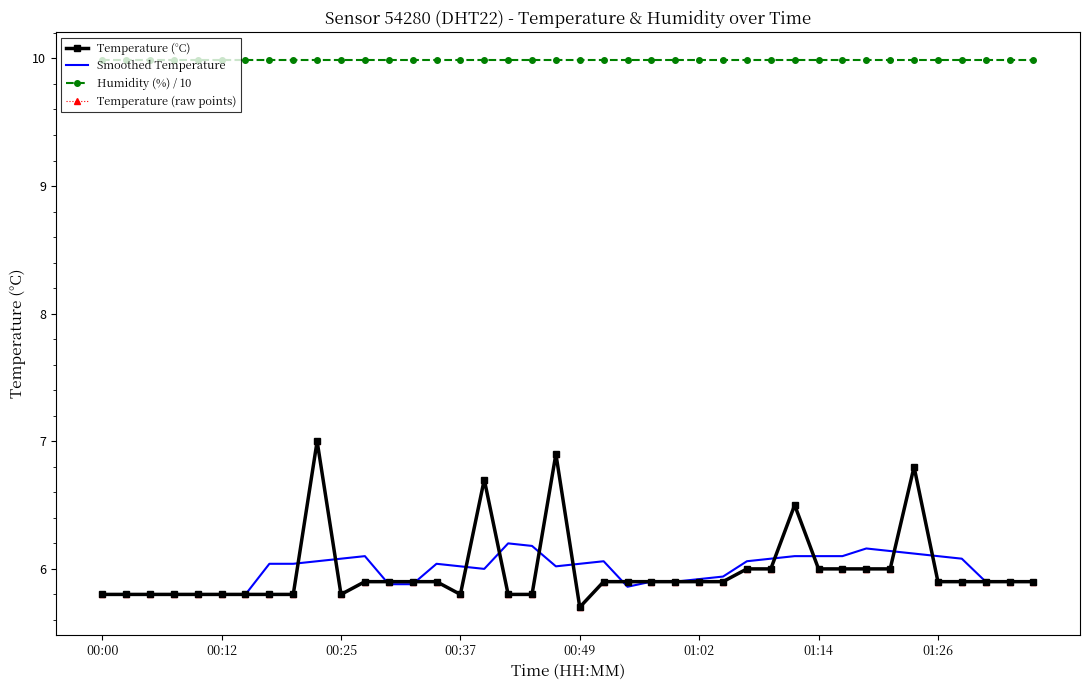

Which series has the widest spread of values?

Temperature (°C)